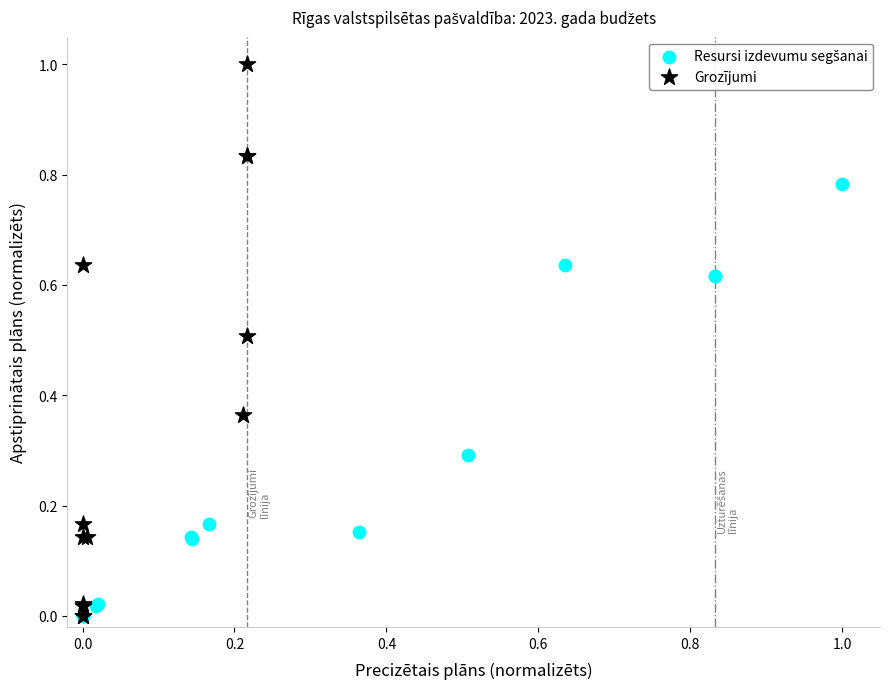

Which series has the largest Y range (max minus min)?

Grozījumi